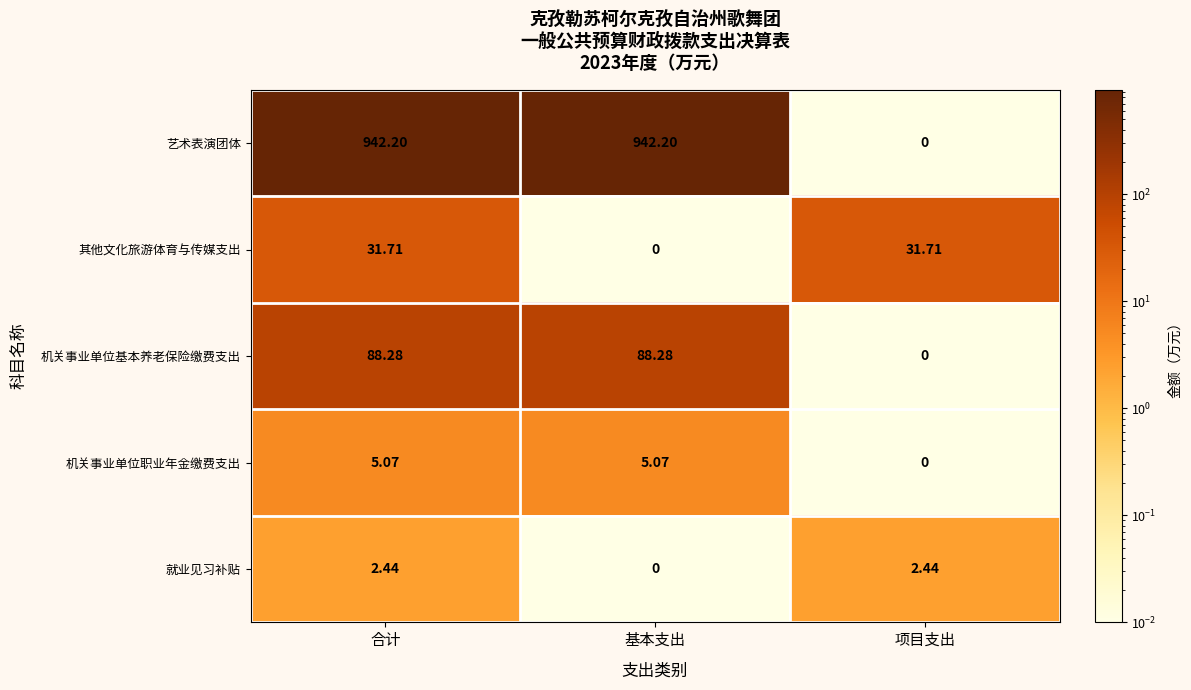

At which category is the sum across all series the highest?

合计